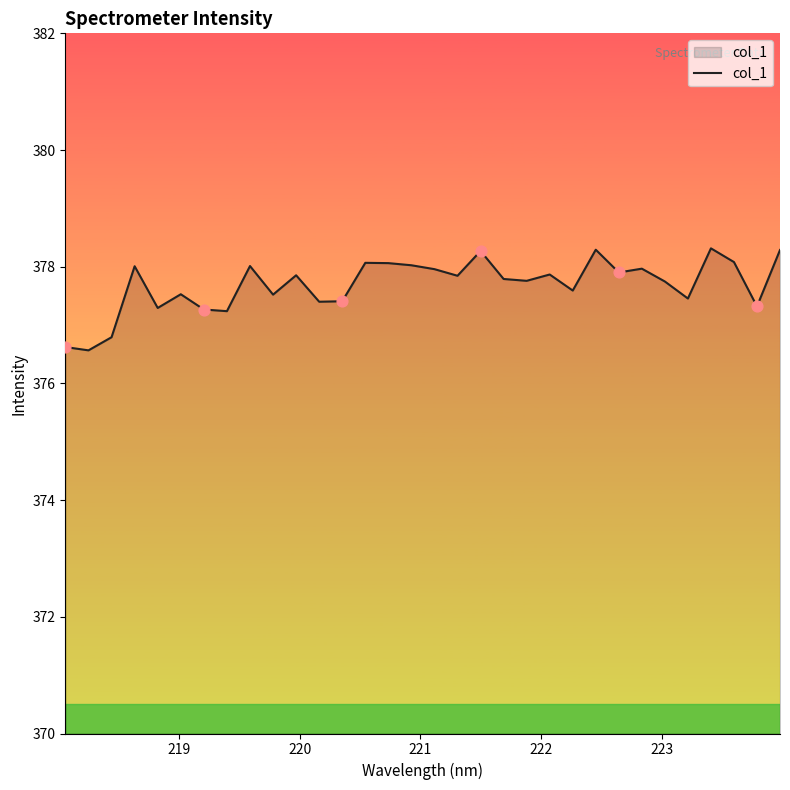

What is the difference between the maximum and minimum values?

1.7